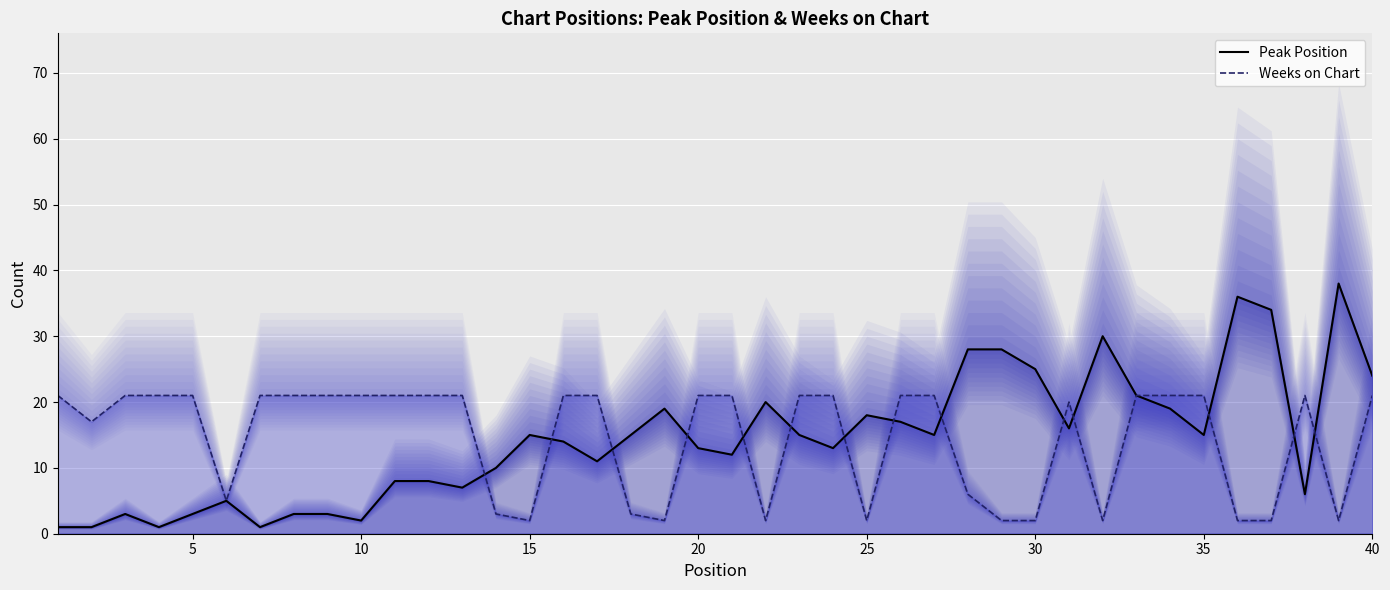

What is the total value across all series at 1?

22